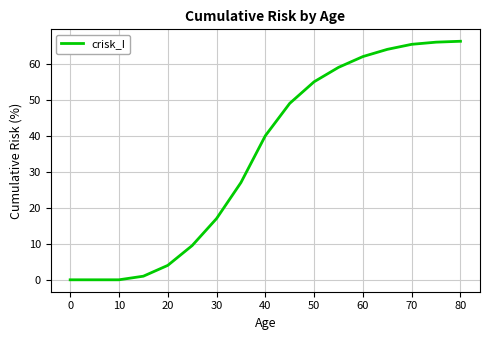

What is the difference between the values at 10 and 60?

62.0